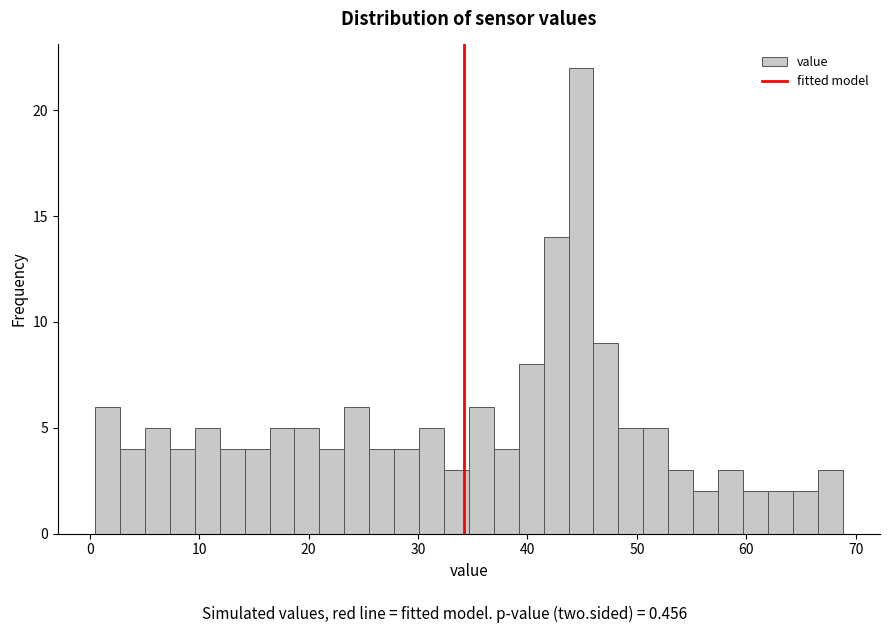

Around what value on the x-axis is the tallest bar? Give the approximate position of its centre, as read against the axis.

45